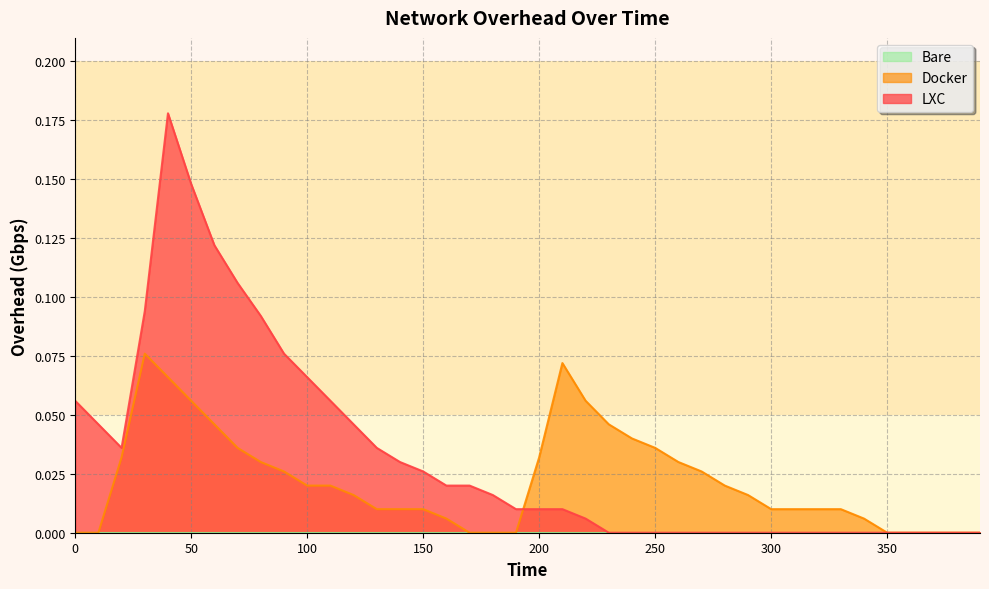

Which series has the largest range (max minus min)?

LXC